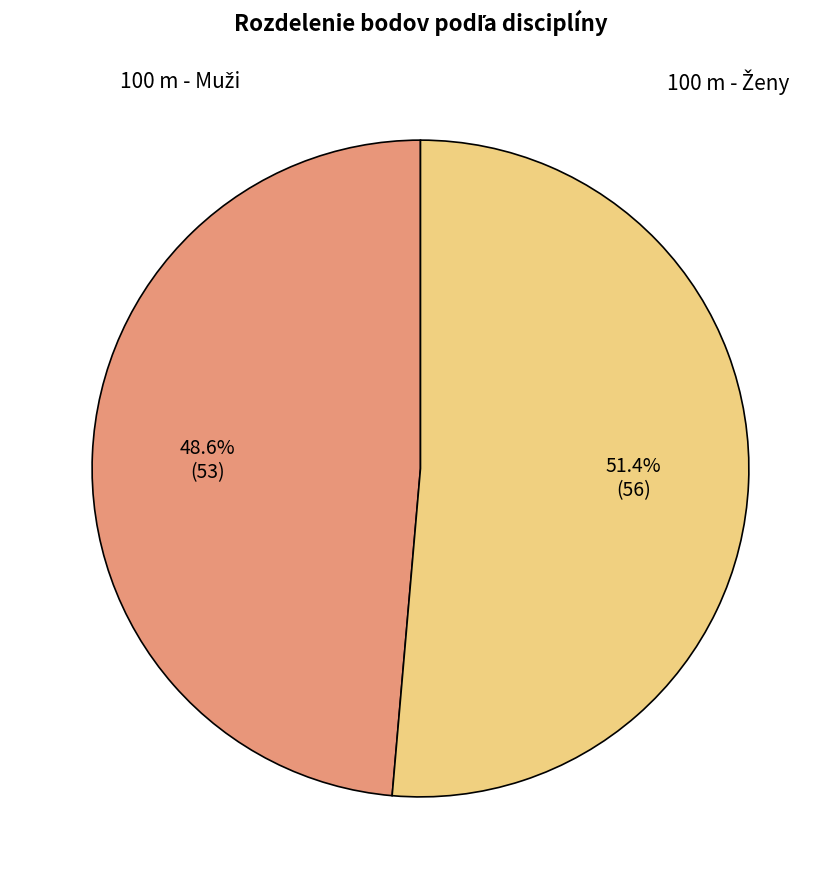

Does any single category account for the majority?

Yes